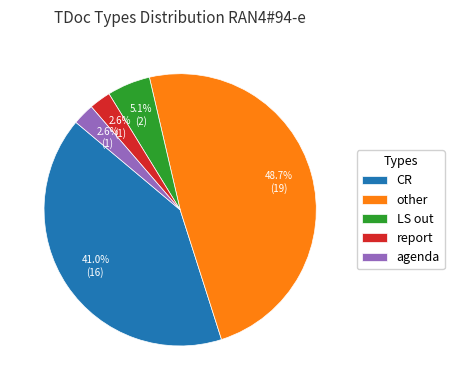

Between CR and other, which is larger?

other